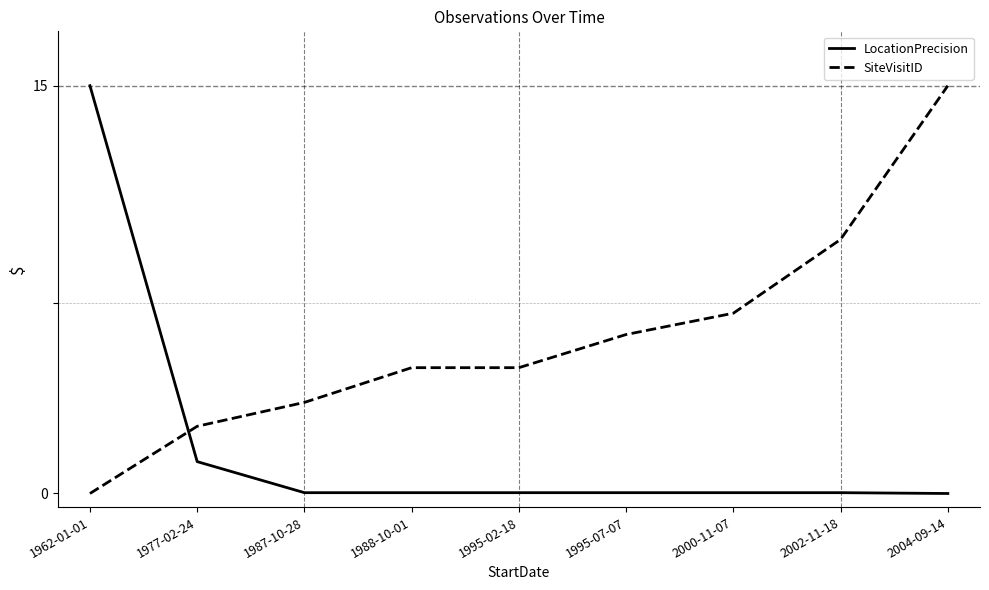

True or false: SiteVisitID has more than 2 interior local peaks.

False